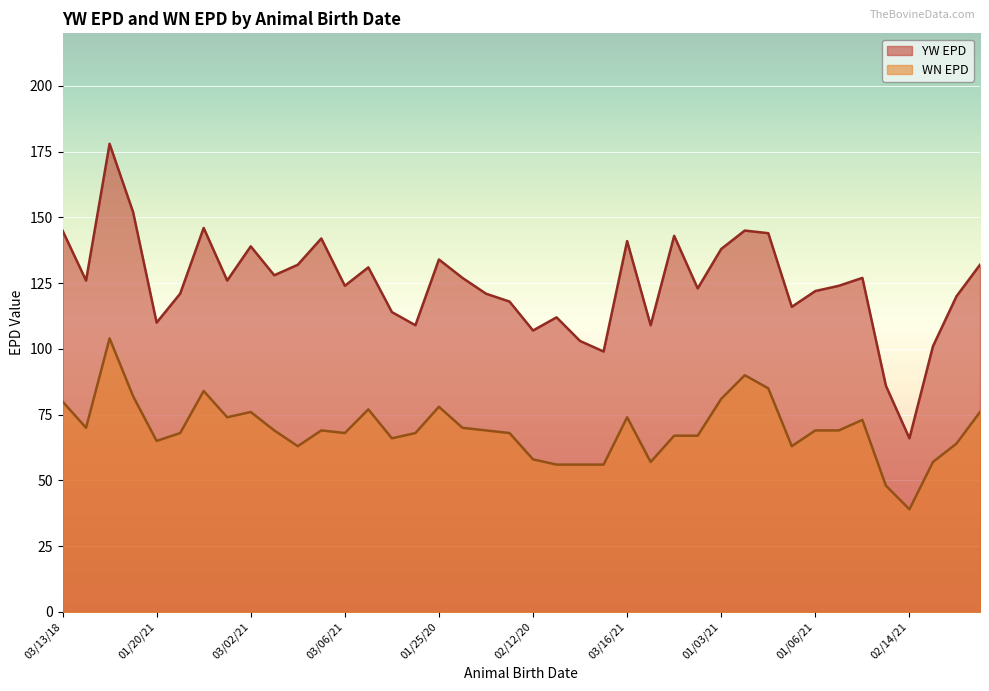

At which category does WN EPD reach its first local peak?

02/15/20